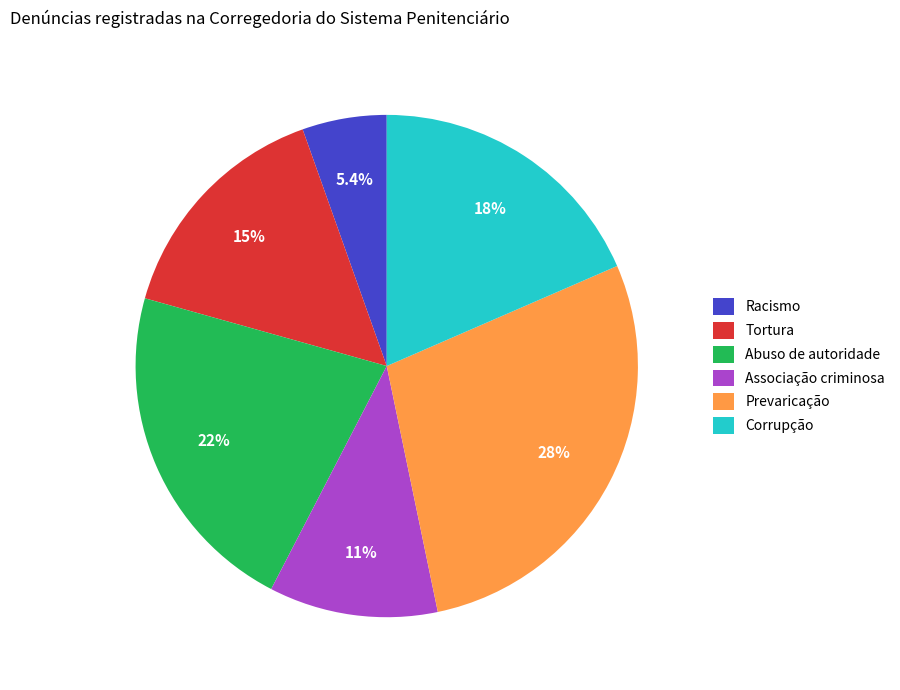

Is the sum of Associação criminosa and Tortura greater than half?

No